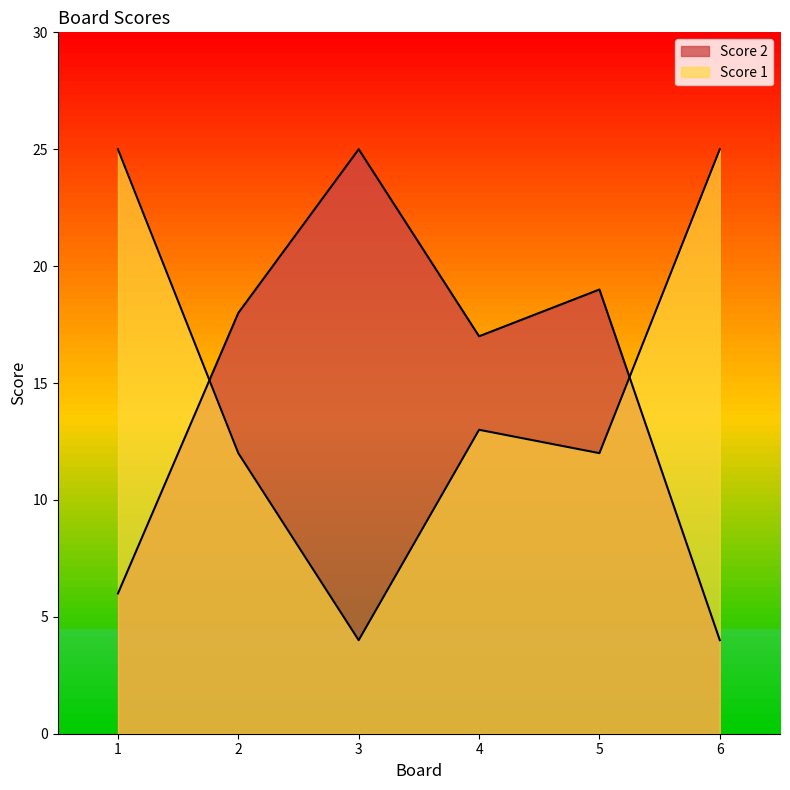

At which label is Score 2 closest to 14?

4